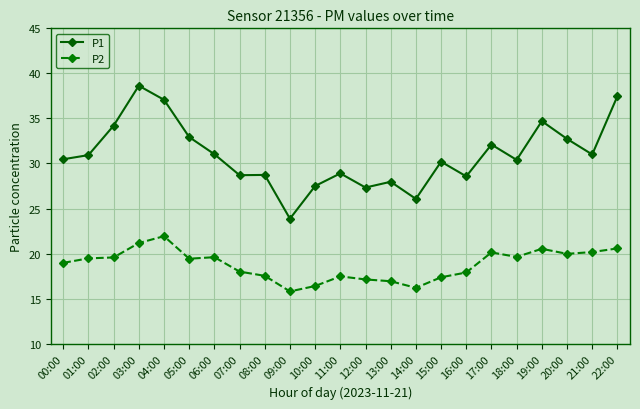

What position from the left is 10:00?

11